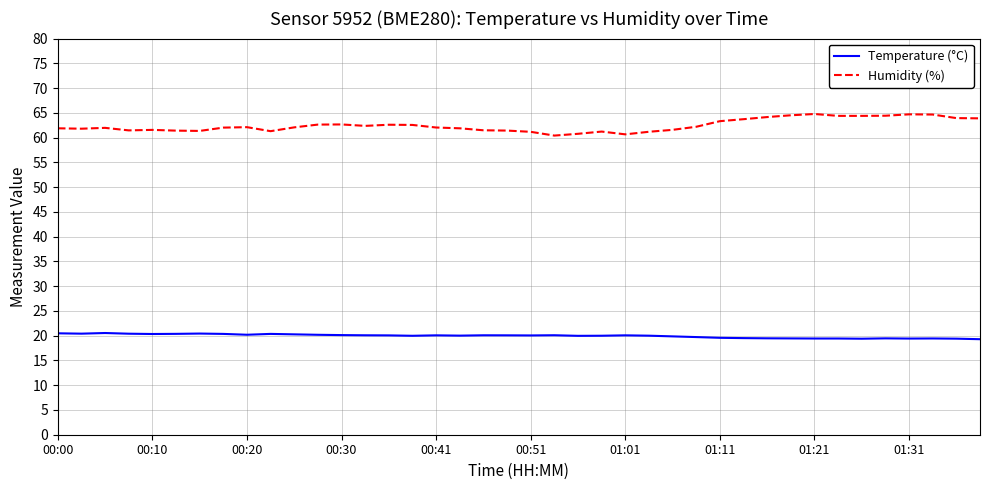

What is the highest value of the Humidity (%) series?

64.8